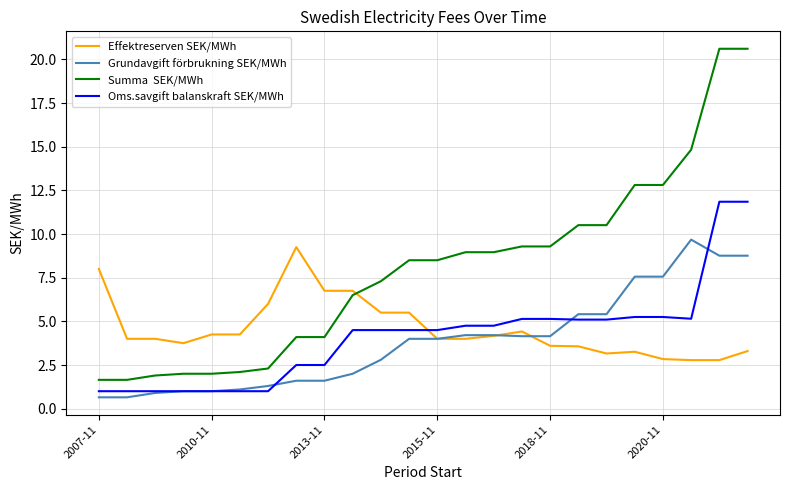

What is the maximum value shown in the chart?

20.6